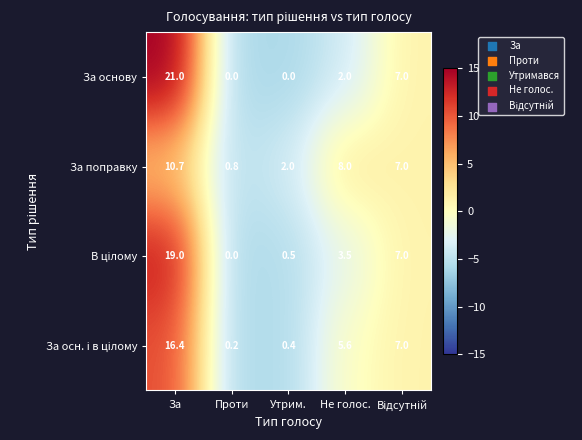

At which category is the sum across all series the highest?

За